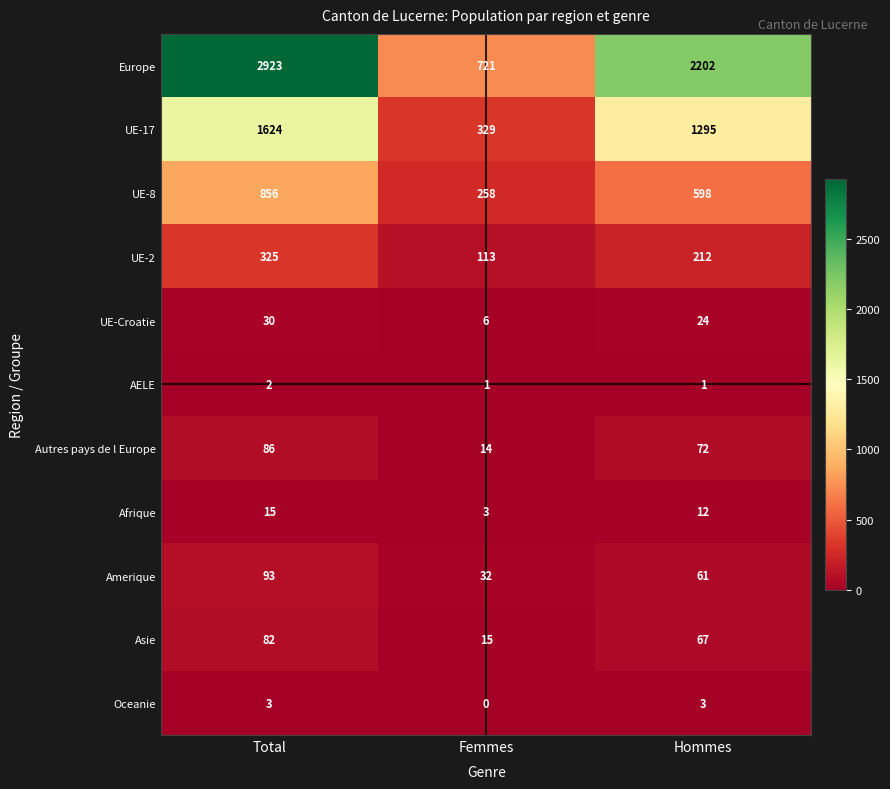

At Hommes, list the series in order from smallest to largest.

AELE, Oceanie, Afrique, UE-Croatie, Amerique, Asie, Autres pays de l Europe, UE-2, UE-8, UE-17, Europe